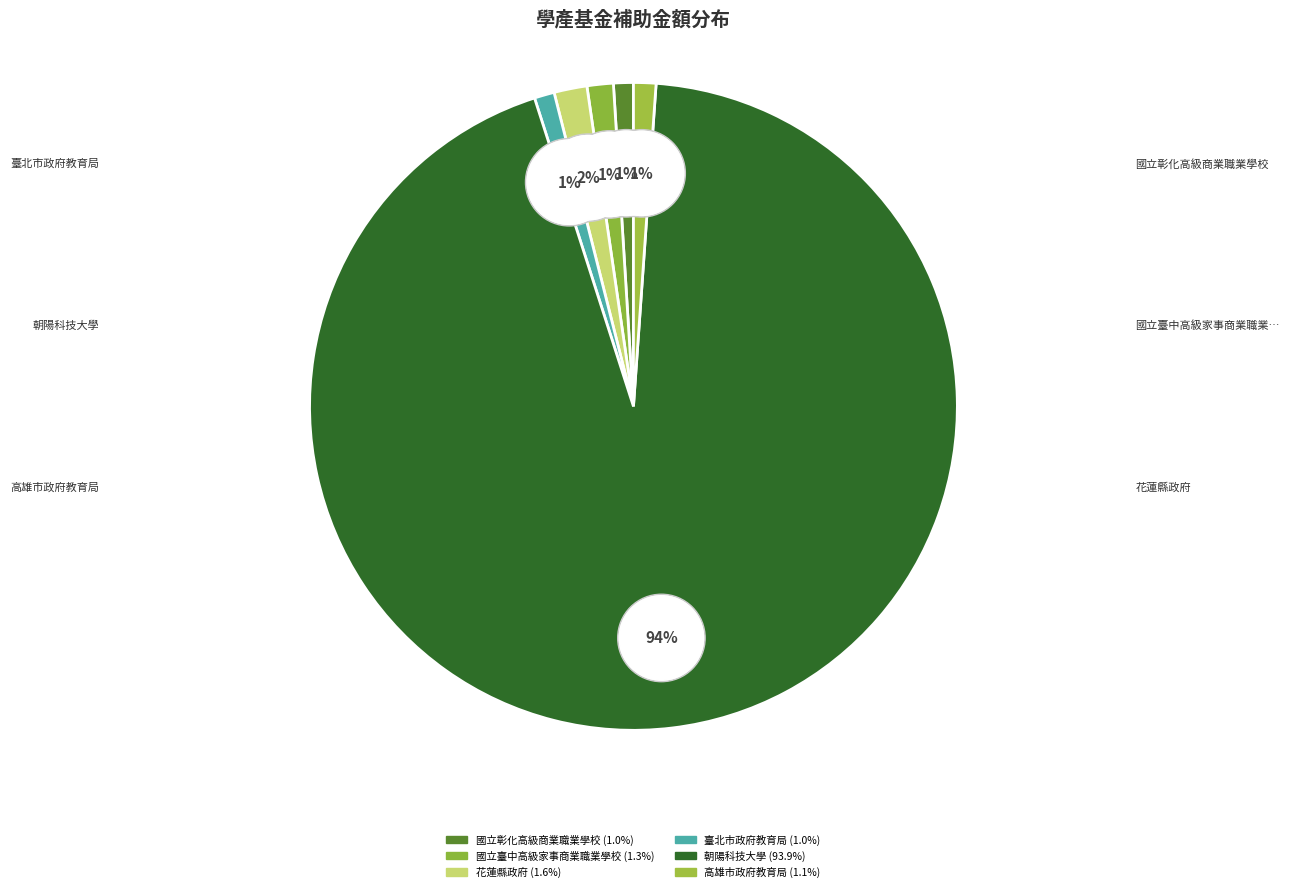

Is it true that 高雄市政府教育局 is 11% of the pie?

False